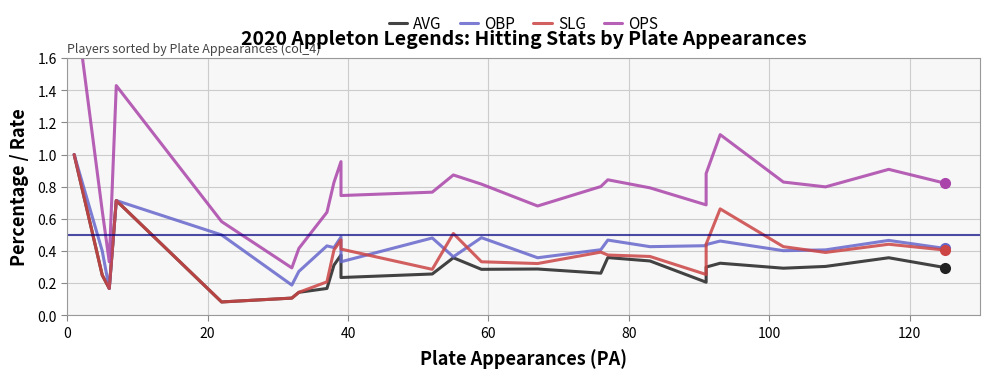

Reading left to right, what are all the values shown in this chart?

AVG: 1.0	0.2	0.2	0.7	0.1	0.1	0.1	0.2	0.3	0.4	0.2	0.3	0.4	0.3	0.3	0.3	0.4	0.3	0.2	0.3	0.3	0.3	0.3	0.4	0.3
OBP: 1.0	0.4	0.2	0.7	0.5	0.2	0.3	0.4	0.4	0.5	0.3	0.5	0.4	0.5	0.4	0.4	0.5	0.4	0.4	0.4	0.5	0.4	0.4	0.5	0.4
SLG: 1.0	0.2	0.2	0.7	0.1	0.1	0.1	0.2	0.4	0.5	0.4	0.3	0.5	0.3	0.3	0.4	0.4	0.4	0.3	0.4	0.7	0.4	0.4	0.4	0.4
OPS: 2.0	0.7	0.3	1.4	0.6	0.3	0.4	0.6	0.8	1.0	0.7	0.8	0.9	0.8	0.7	0.8	0.8	0.8	0.7	0.9	1.1	0.8	0.8	0.9	0.8